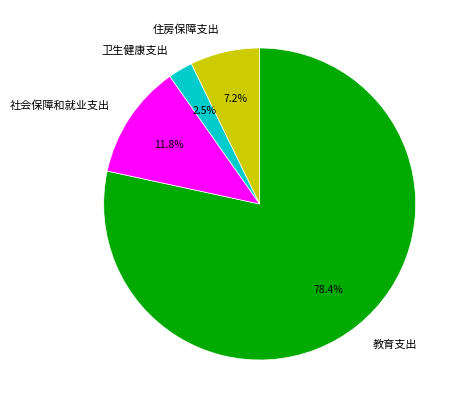

Which slice is the smallest?

卫生健康支出